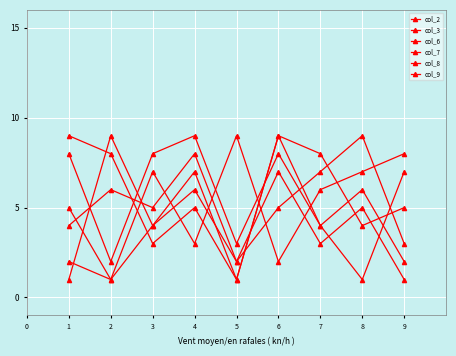

Does the chart have visible grid lines?

Yes